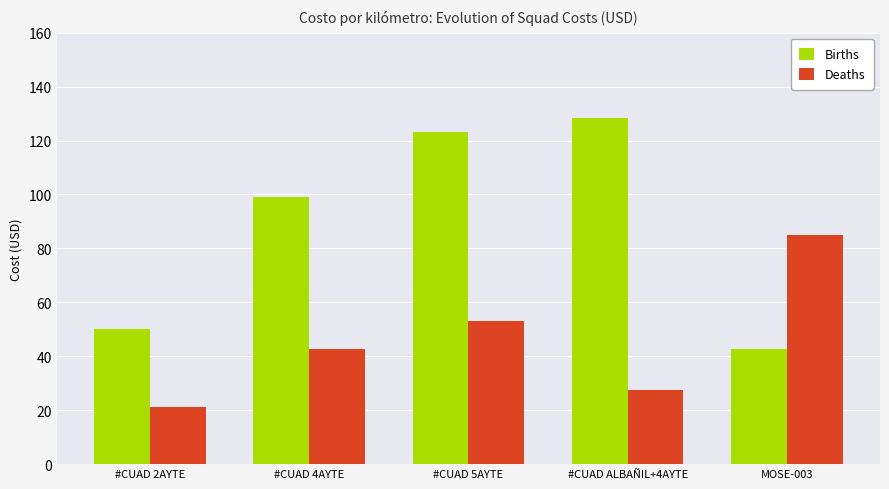

How many bars are there in each group?

2